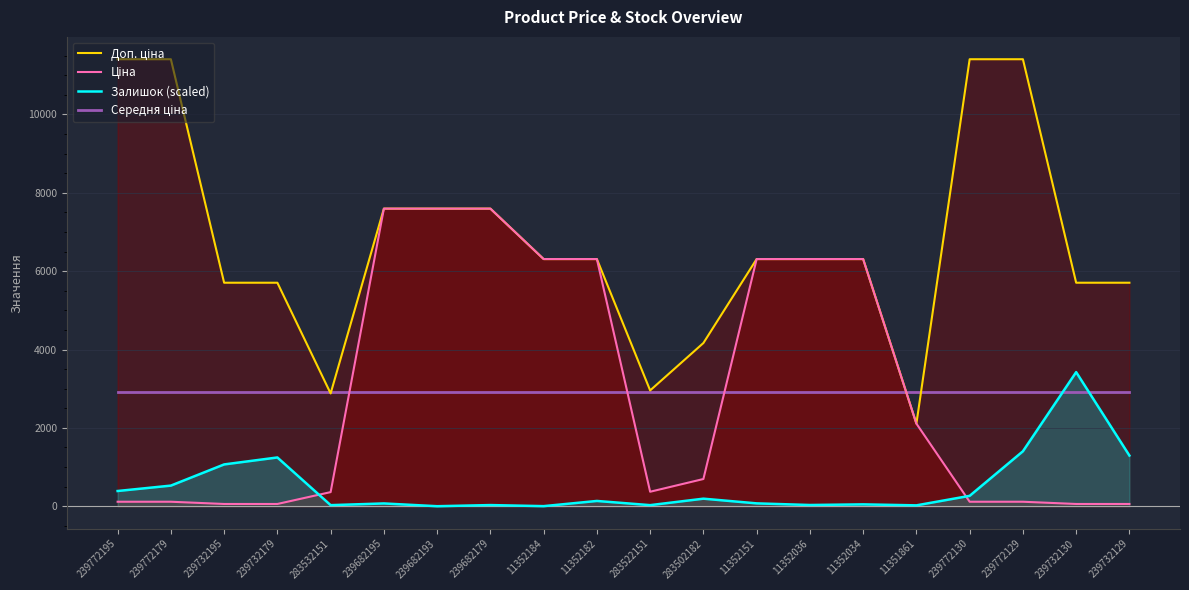

The value of Залишок (scaled) at 239682193 is -1873.3. True or false?

False